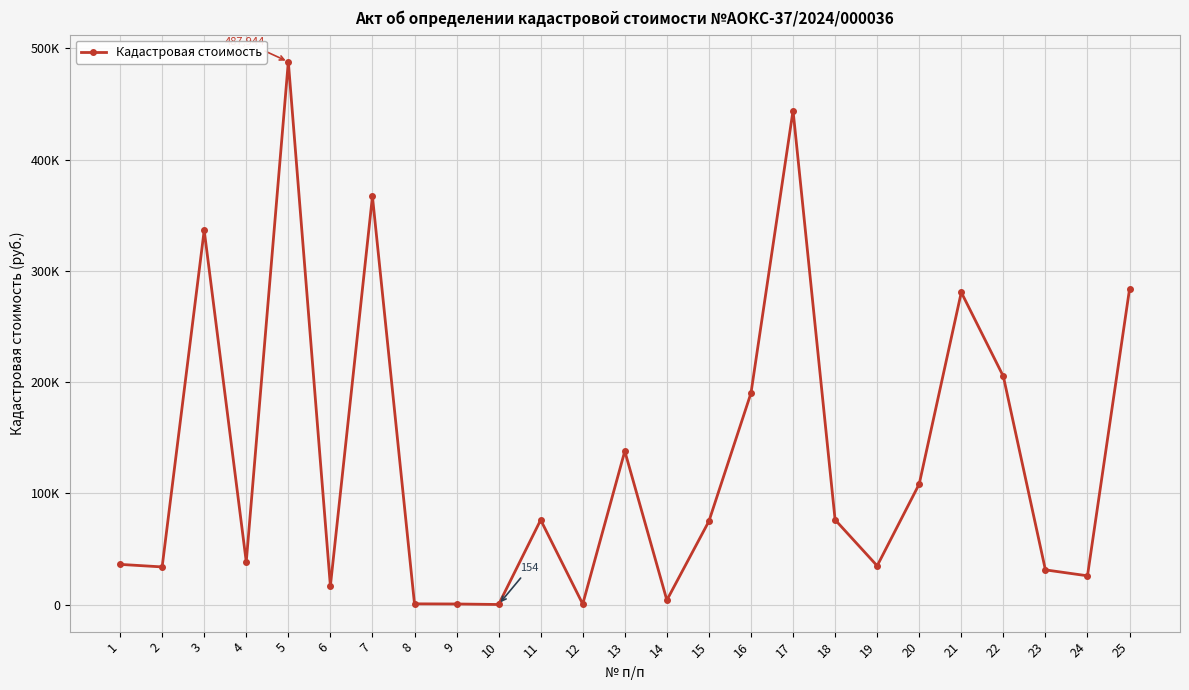

What is the value of the 8th point from the left?

740.8